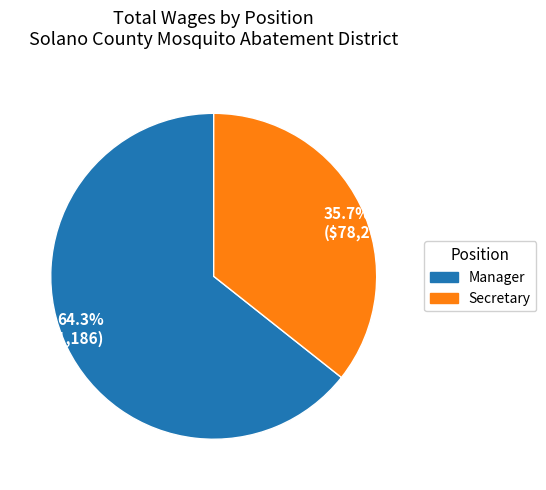

Which category accounts for the majority?

64.3% ($141,186)